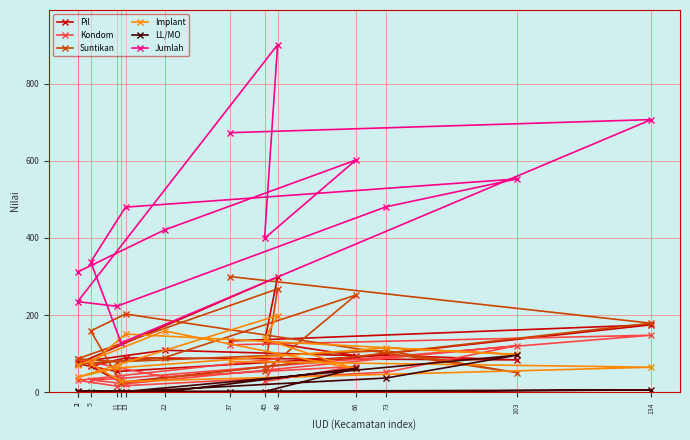

How many data points in Pil are above 95?

6